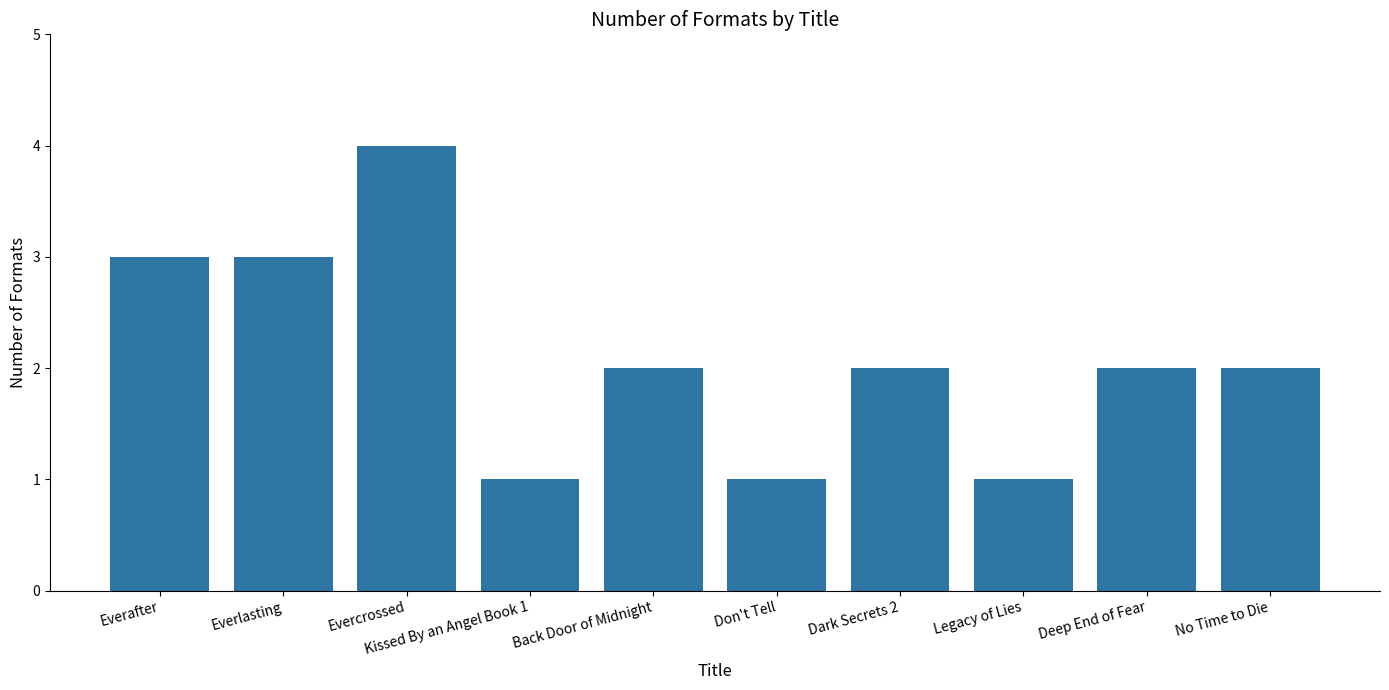

Between Everafter and Legacy of Lies, which is larger?

Everafter